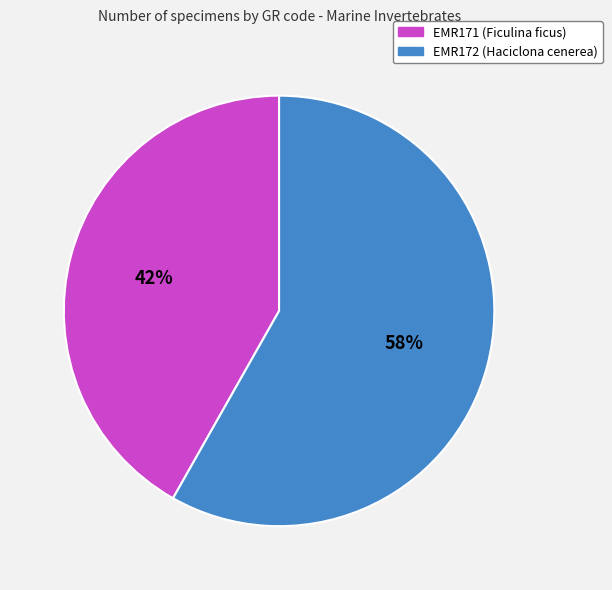

Count the number of slices in the pie.

2